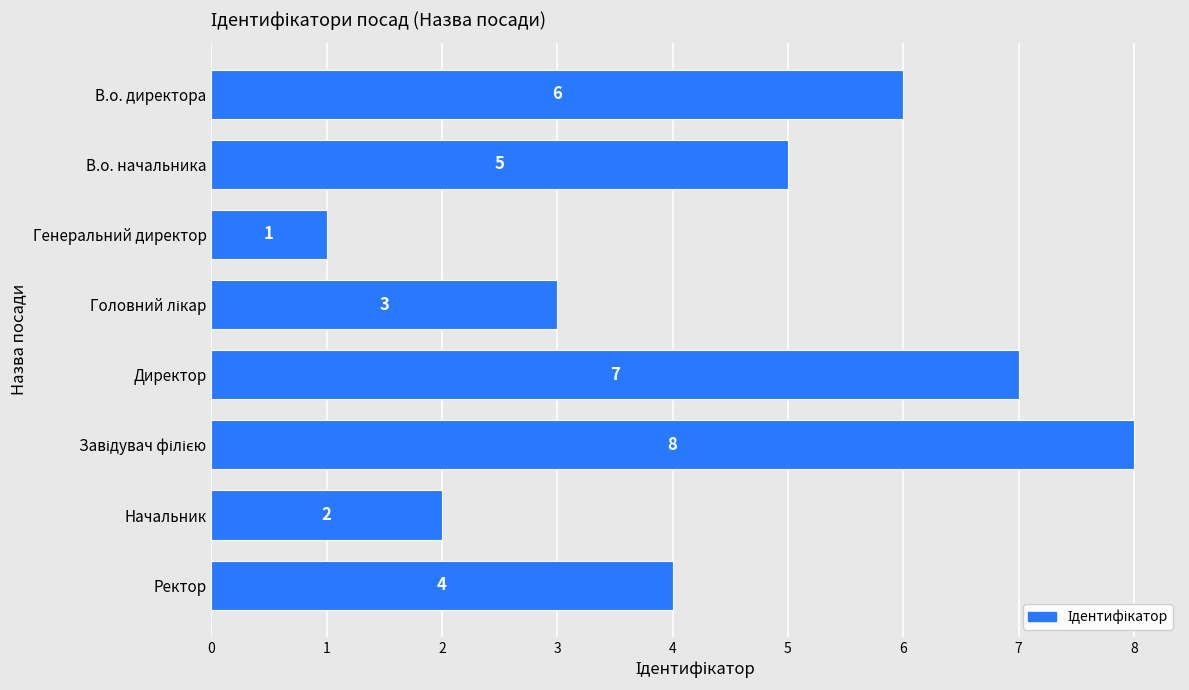

Reading top to bottom, transcribe all the data shown in this chart.

6	5	1	3	7	8	2	4